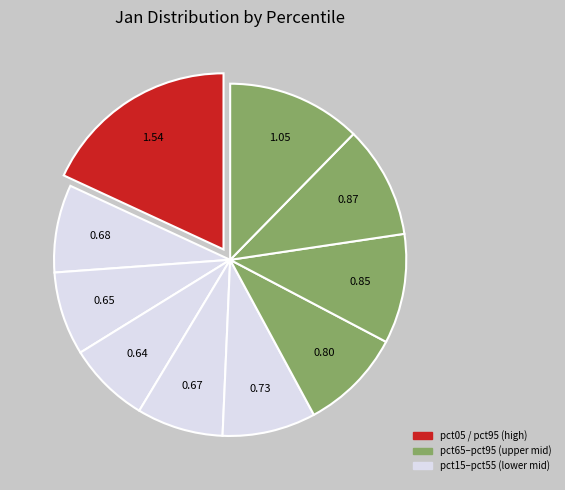

To the nearest percent, what is the average slice percentage?

10%